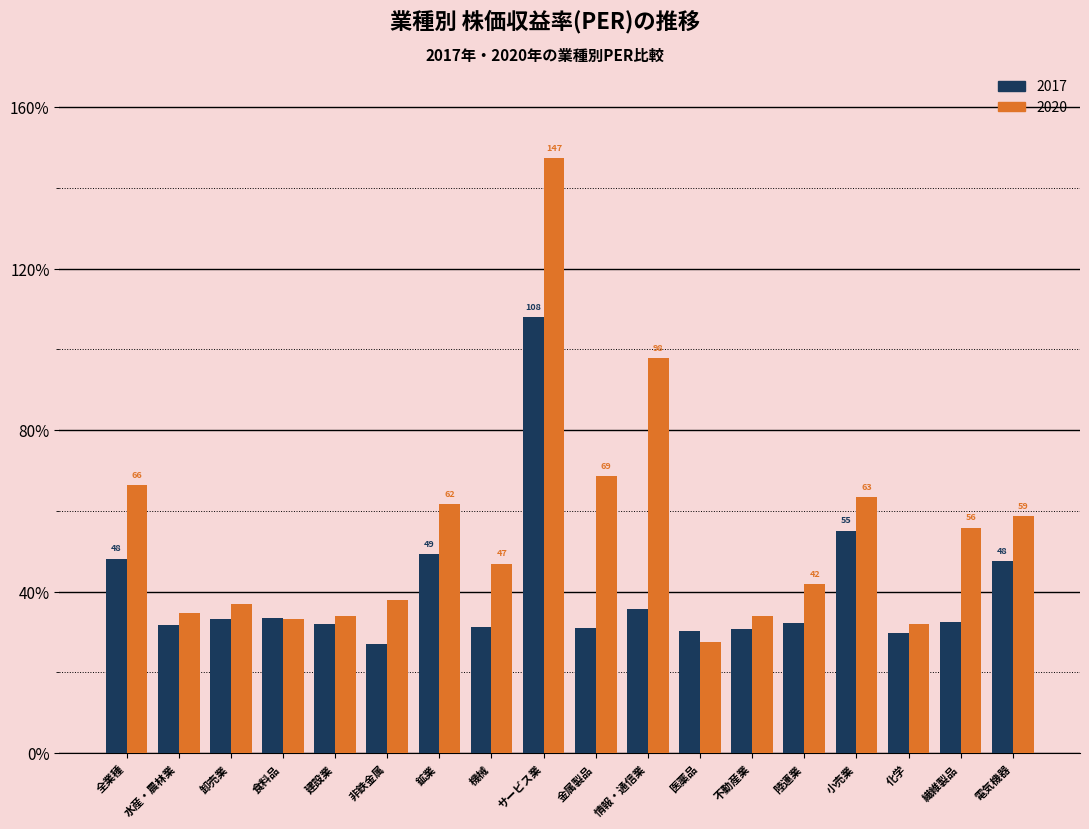

Between 食料品 and 化学, which series saw the biggest shift?

2017